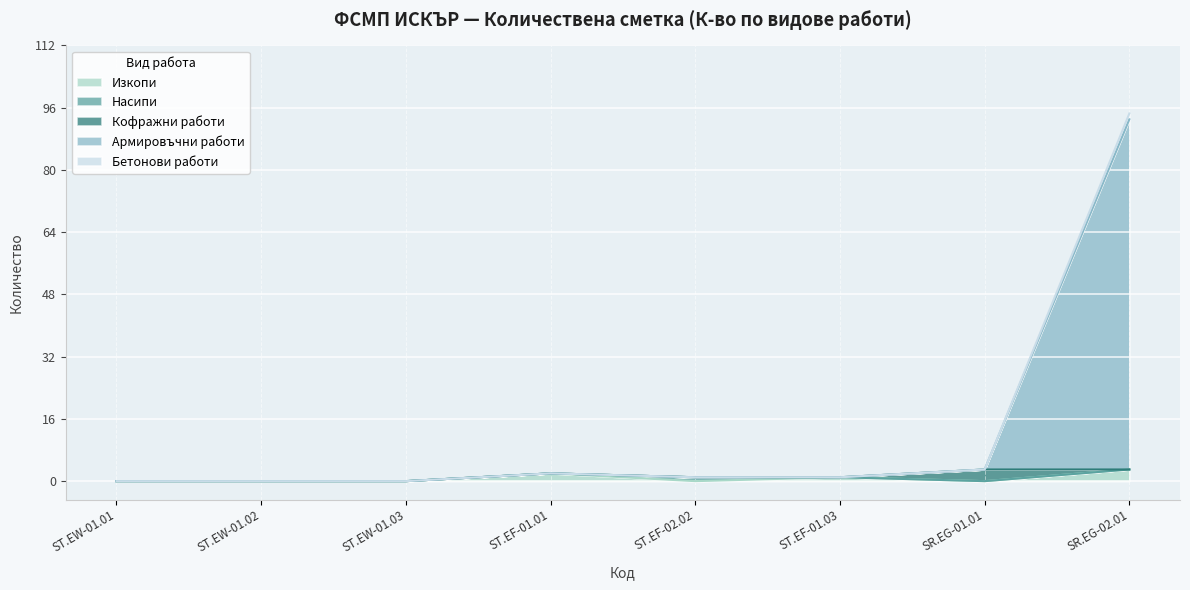

At which category is the sum across all series the highest?

SR.EG-02.01